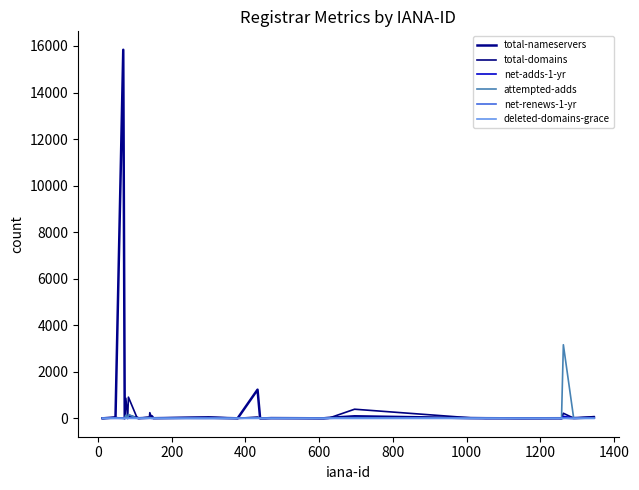

Does the chart have visible grid lines?

No